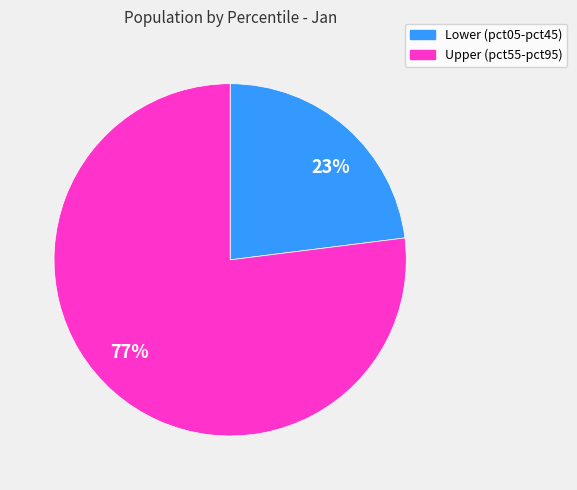

True or false: 77% accounts for 63% of the total.

False